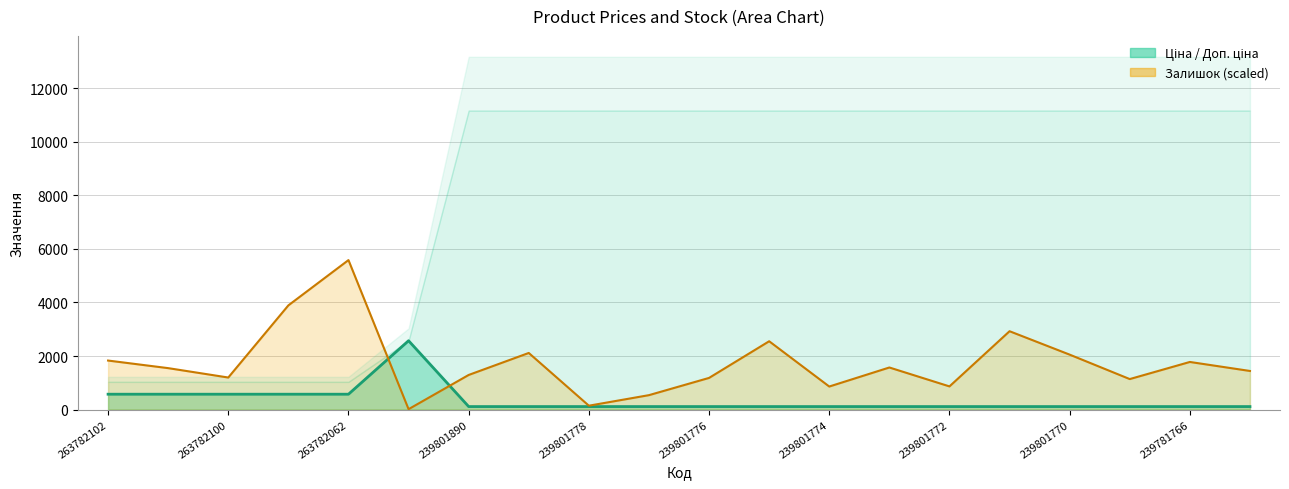

How many data points in Залишок (scaled) are above 1547?

10